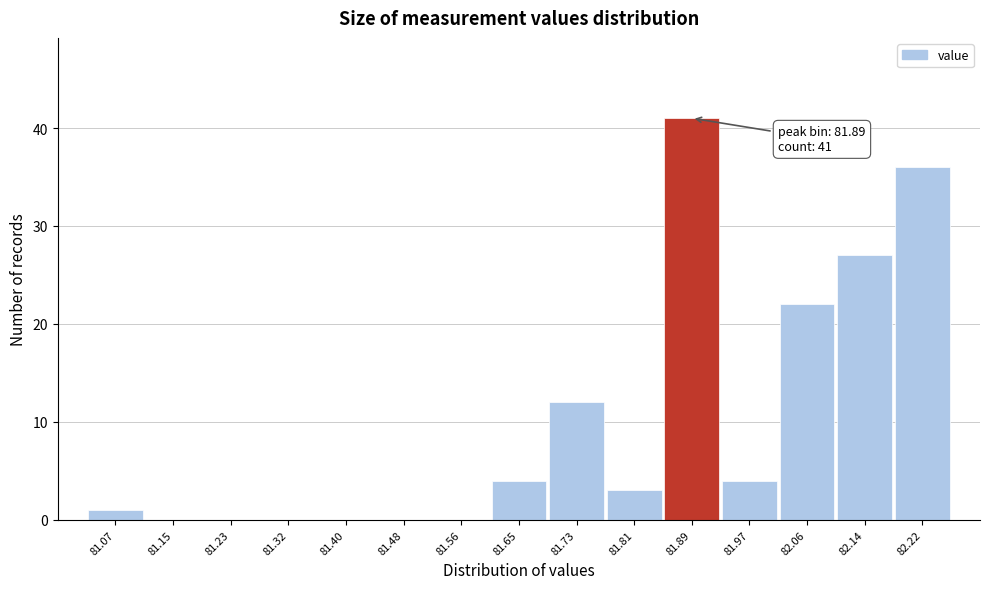

Which range on the x-axis has the tallest bar?

81.850 to 81.932